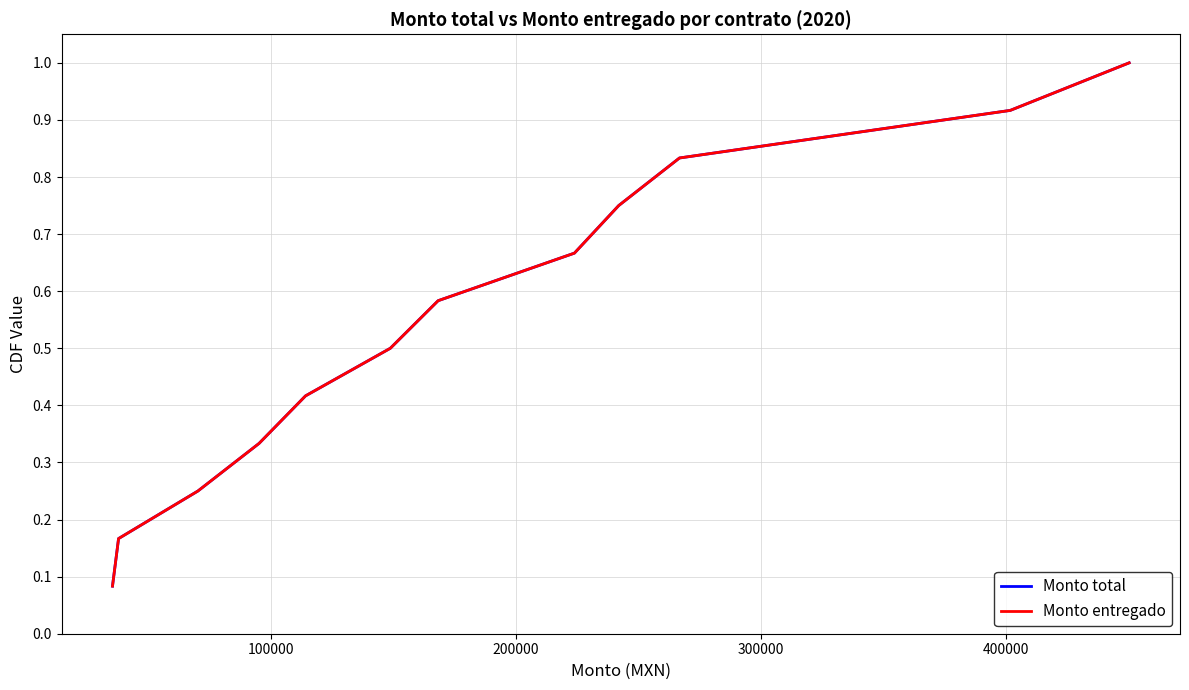

What is the difference between the second highest and minimum values in the Monto entregado series?

0.8